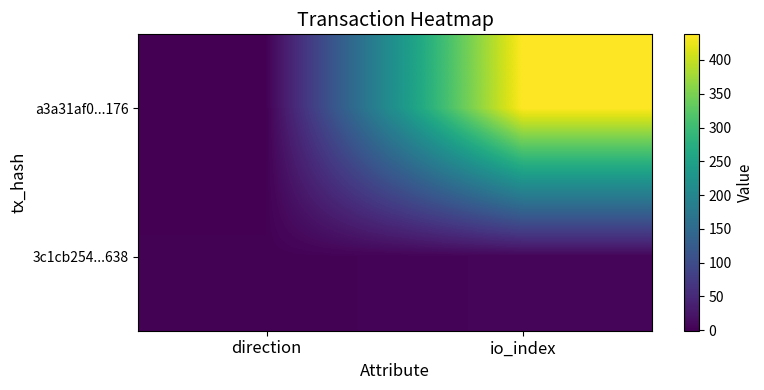

Reading left to right, transcribe all the data shown in this chart.

a3a31af0...176: direction=-1	io_index=438
3c1cb254...638: direction=1	io_index=5